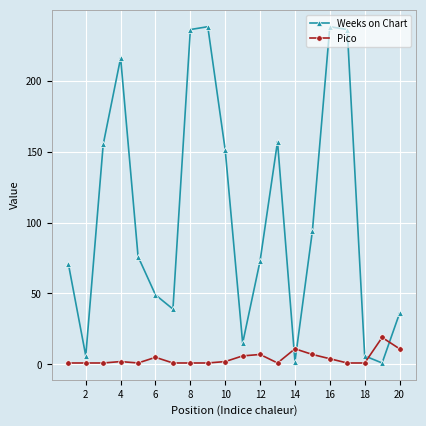

What is the difference between the second highest and minimum values in the Pico series?

10